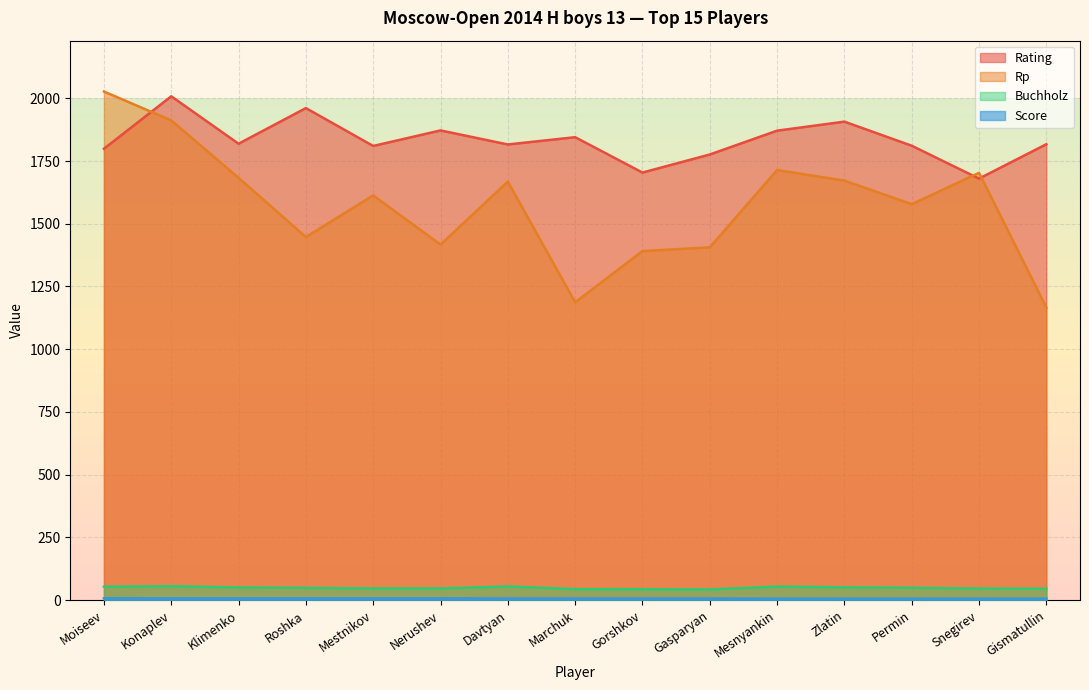

What position from the left is Davtyan?

7